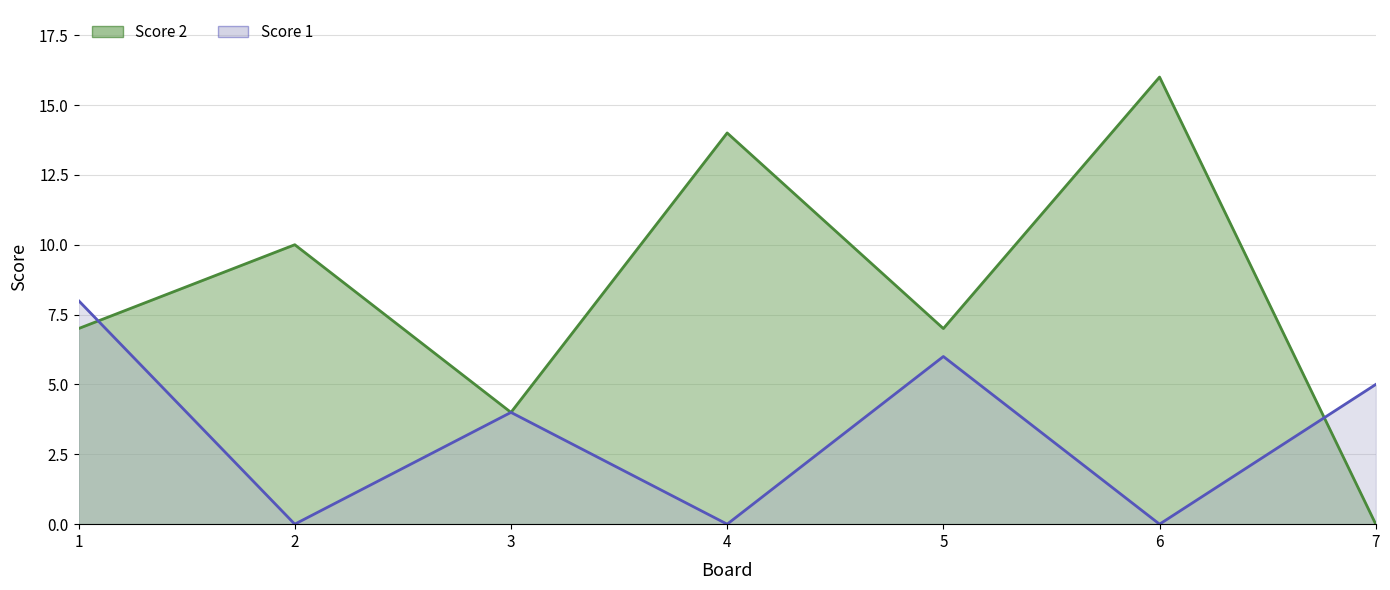

At which category is the sum across all series the highest?

6